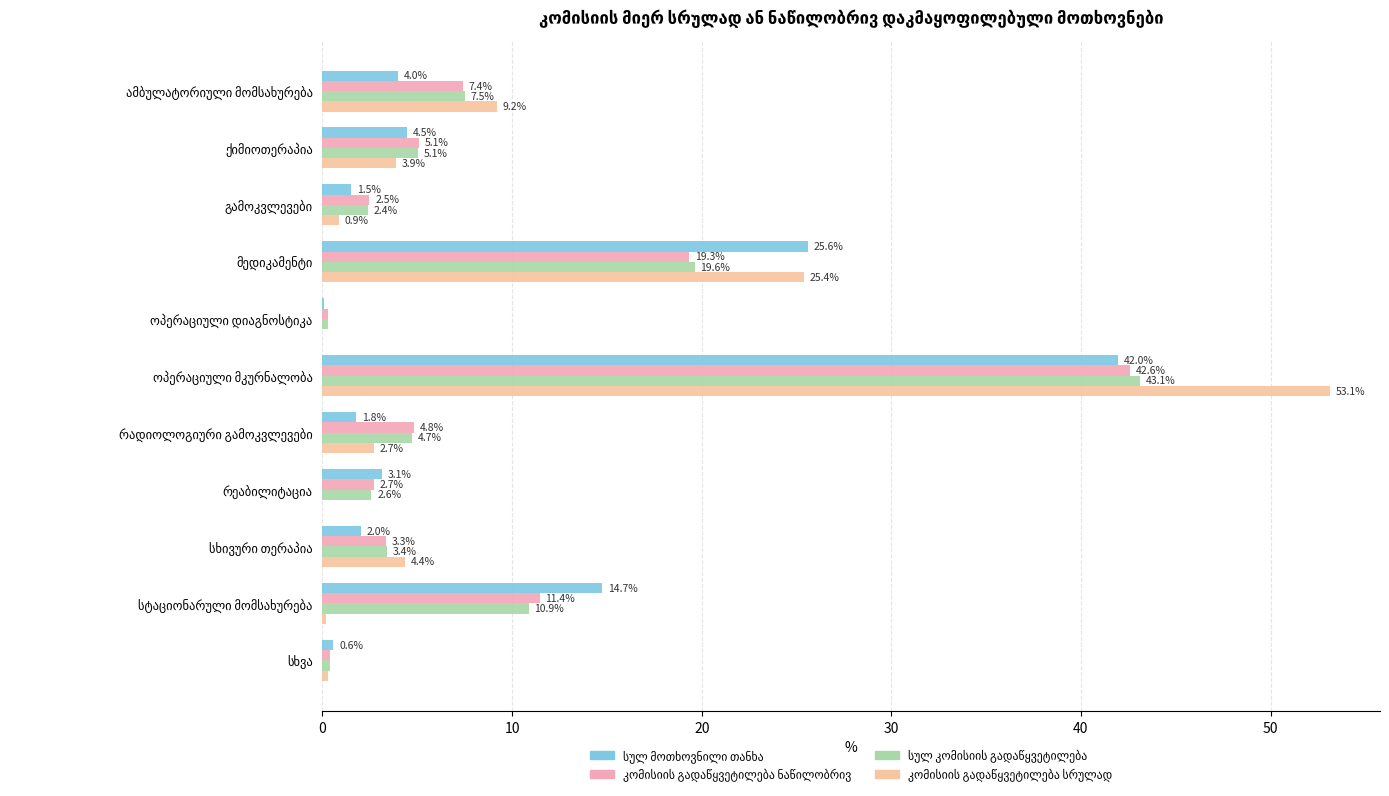

Count the number of categories in the chart.

11